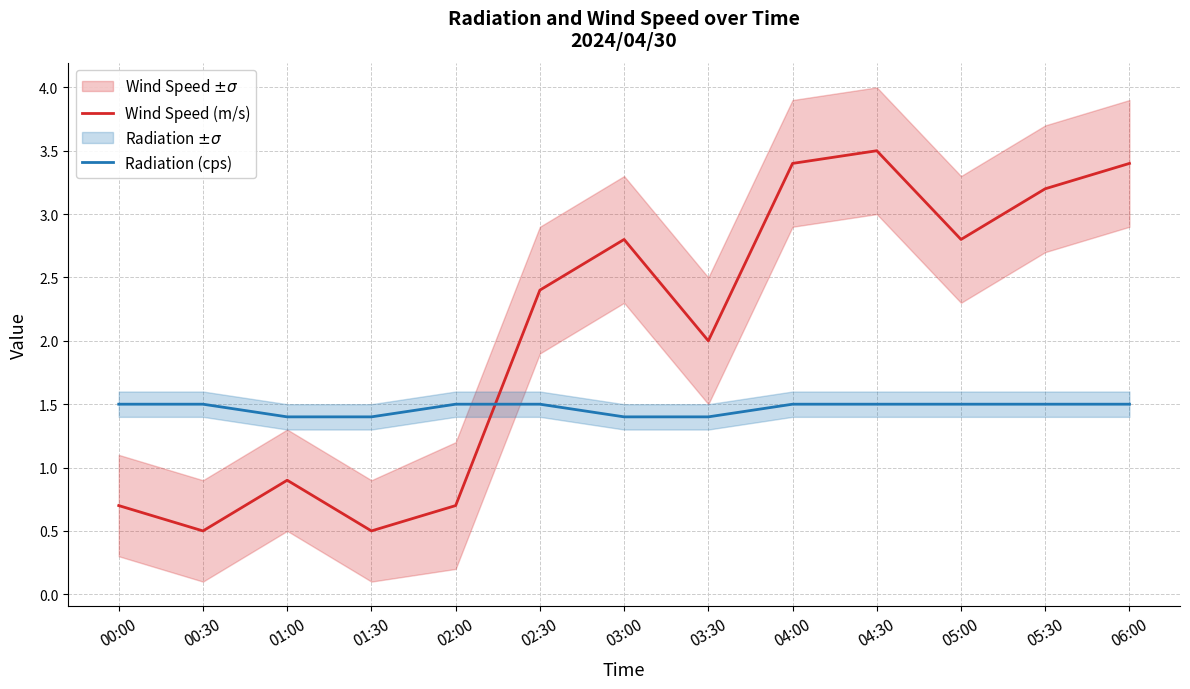

What is the difference between the maximum and second lowest values in the Radiation (cps) series?

0.1